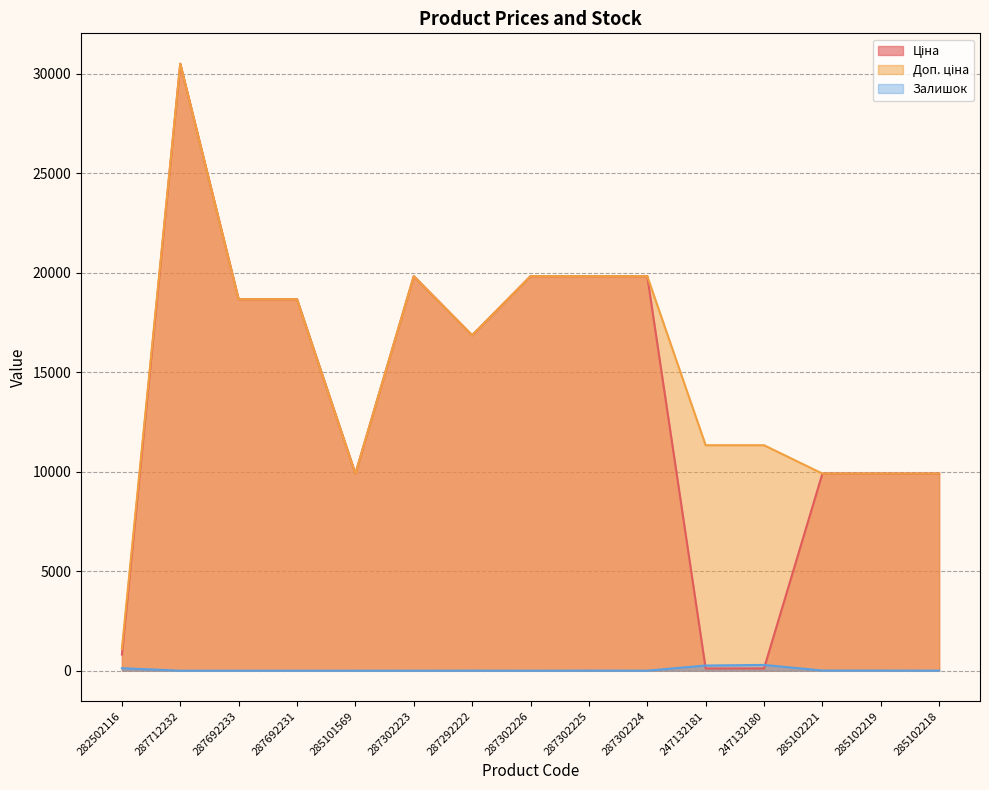

At which category does the chart reach its minimum across all series?

287712232